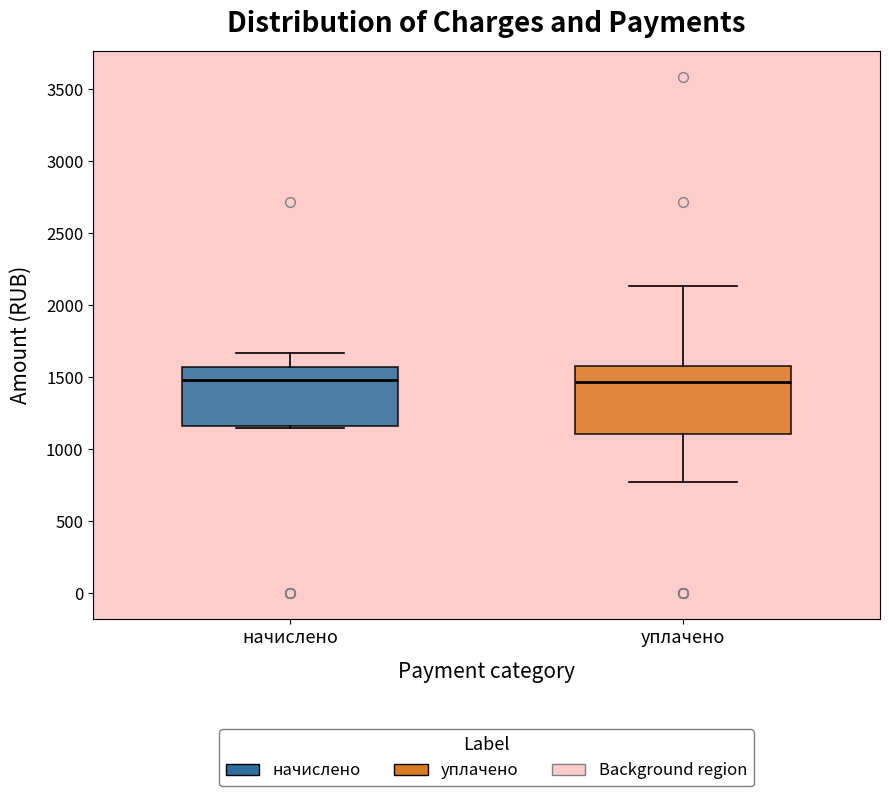

Reading left to right, transcribe this box plot: for each box, give where its median line is, the range the box spans, and where its two whiskers end, as read against the y-axis. The values are not printed on the chart, so give them approximately, as read against the axis.

начислено: median 1500, box 1150 to 1550, whiskers 1150 (just below the box's lower edge) to 1650
уплачено: median 1450, box 1100 to 1600, whiskers 750 to 2150